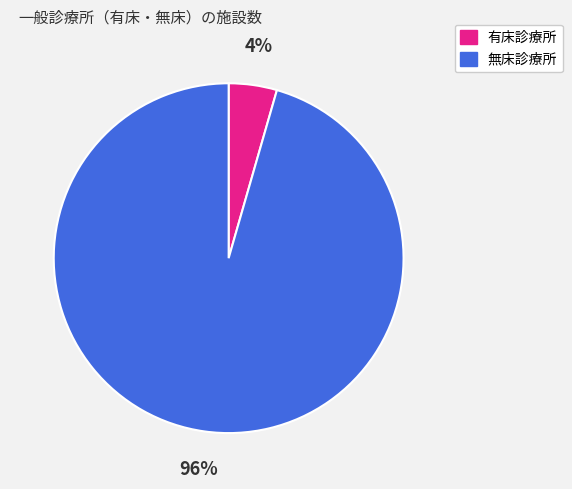

Is there any slice that represents more than half of the pie?

Yes